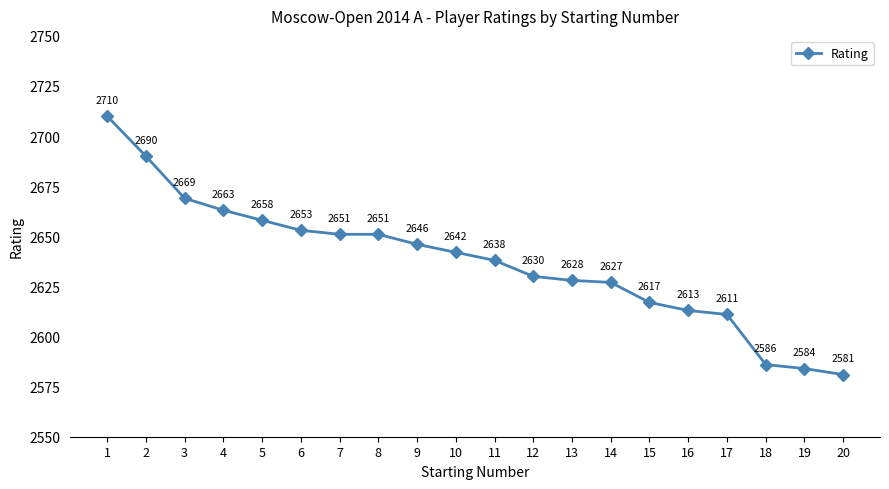

How many series are shown in this chart?

1